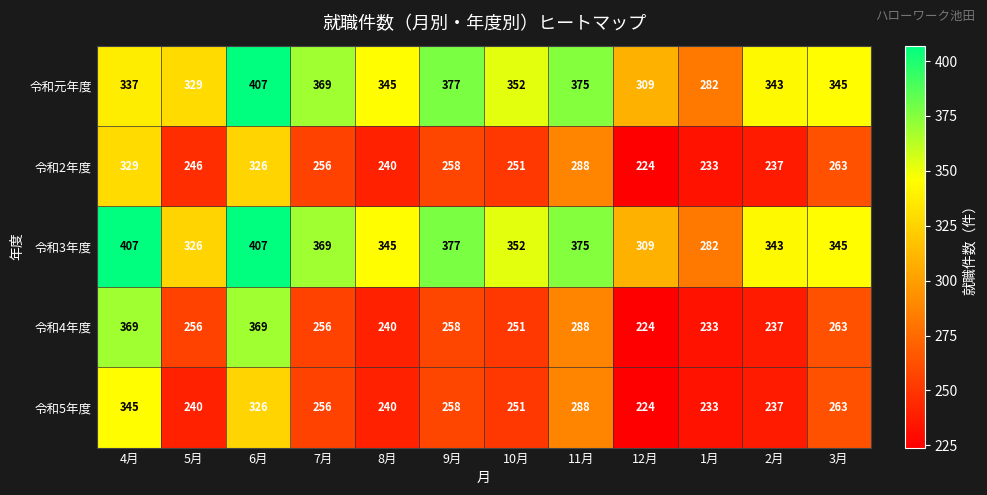

What is the average value of the 令和2年度 series?

263